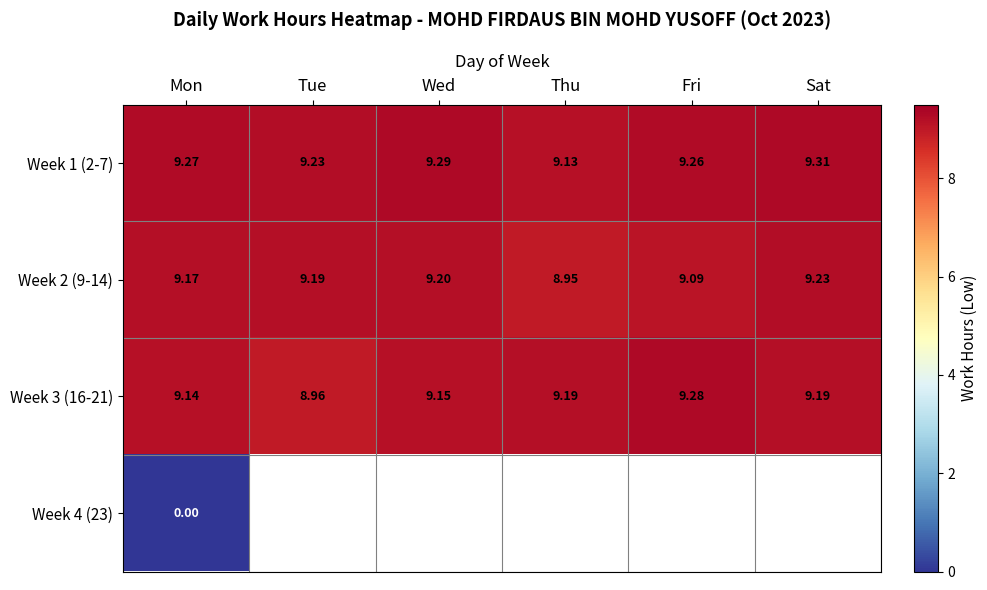

How many values in the Week 3 (16-21) series are below 9?

1